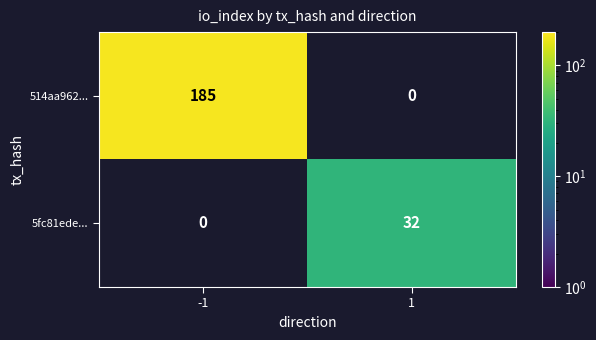

What is the total value across all series at -1?

185